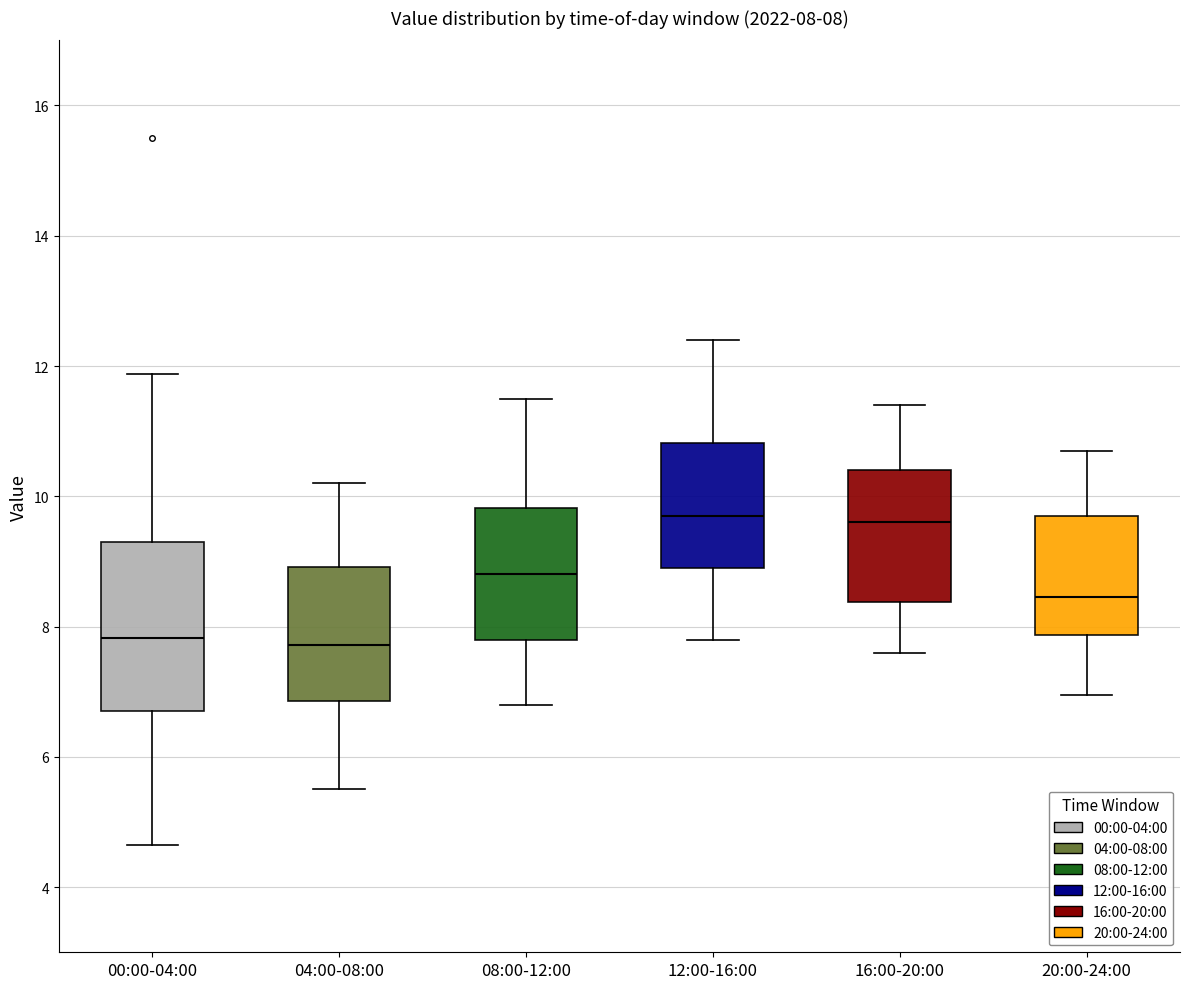

Comparing the boxes themselves (not the whiskers), which one is the tallest?

00:00-04:00